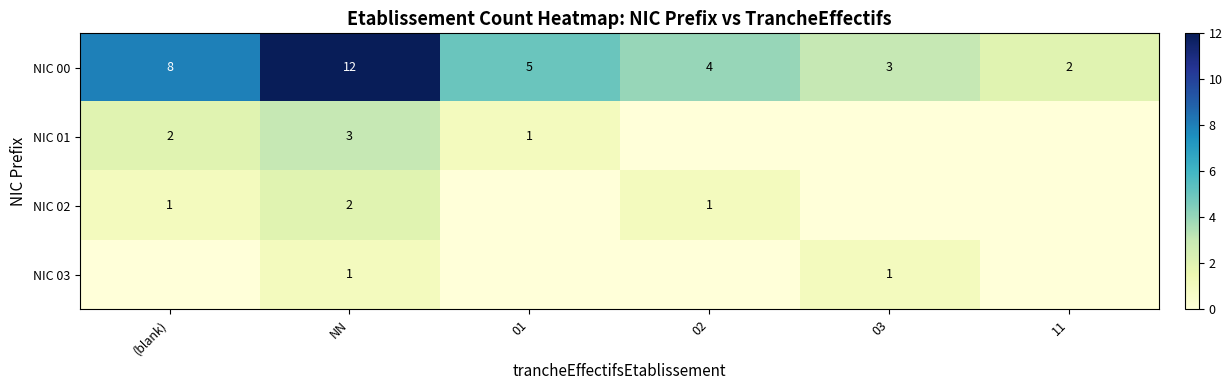

The NIC 00 series shows 4 at 02. True or false?

True